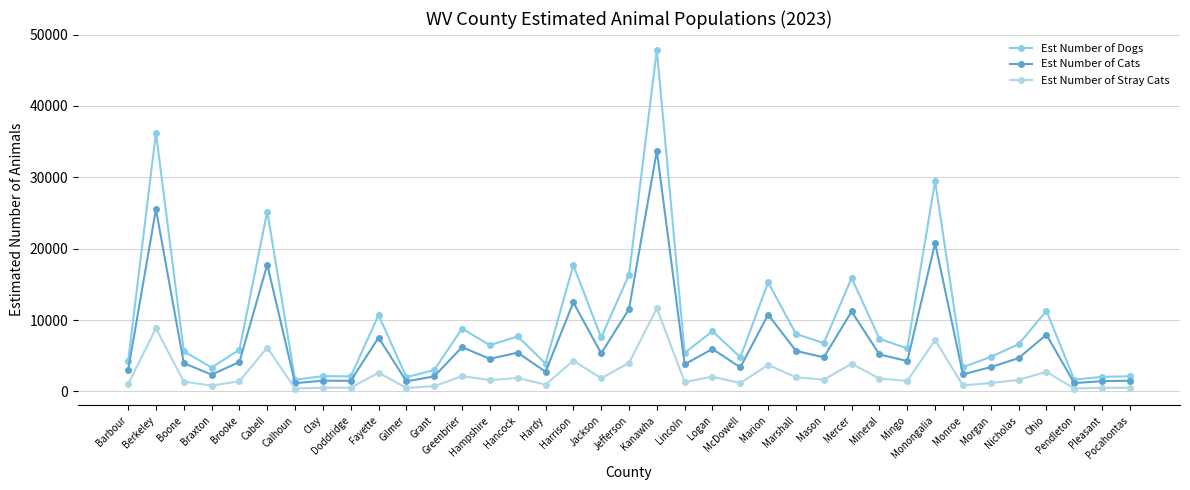

Count the number of data series in this chart.

3